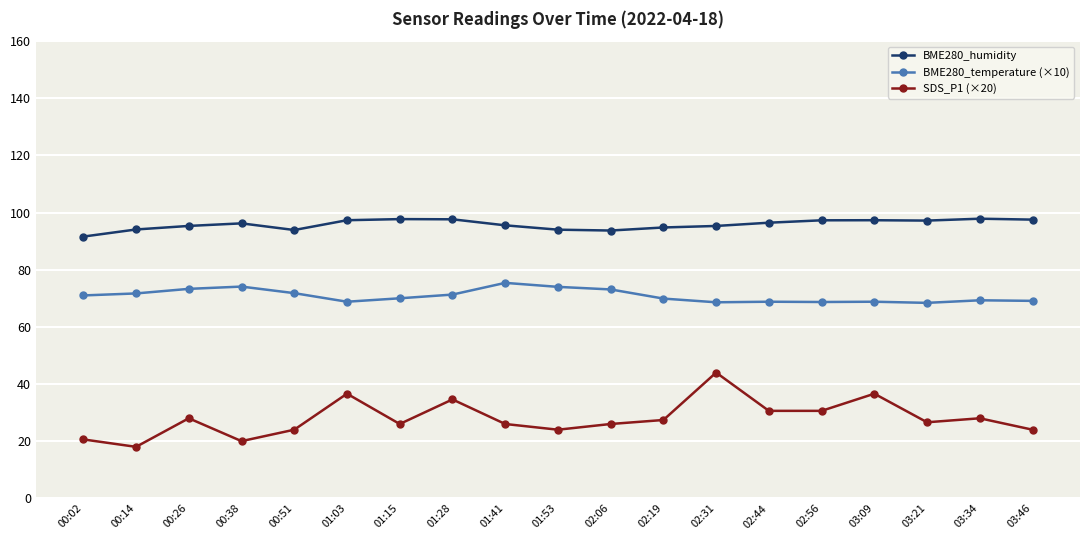

True or false: BME280_temperature (×10) has more than 1 points higher than both neighbors.

True